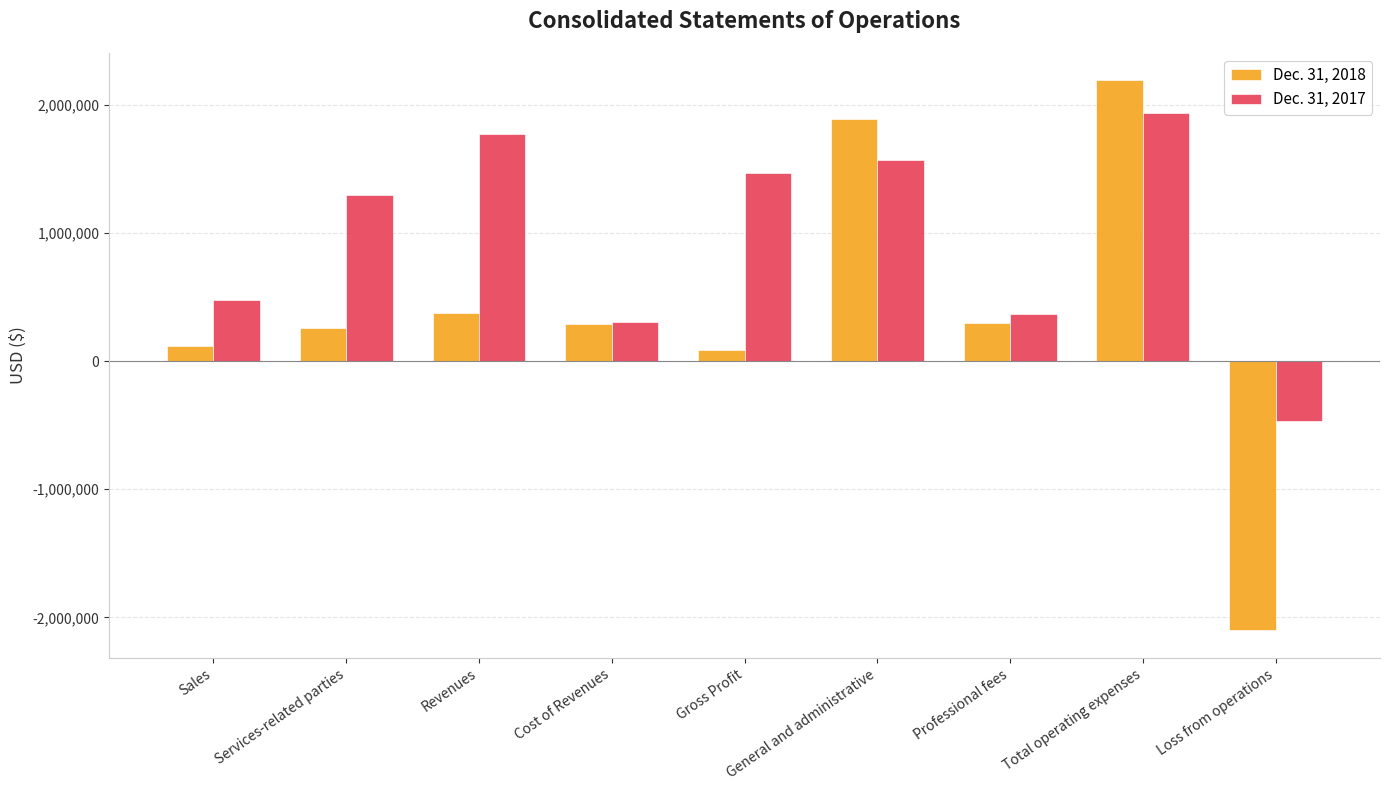

How many values in the Dec. 31, 2017 series are below 1296992?

4